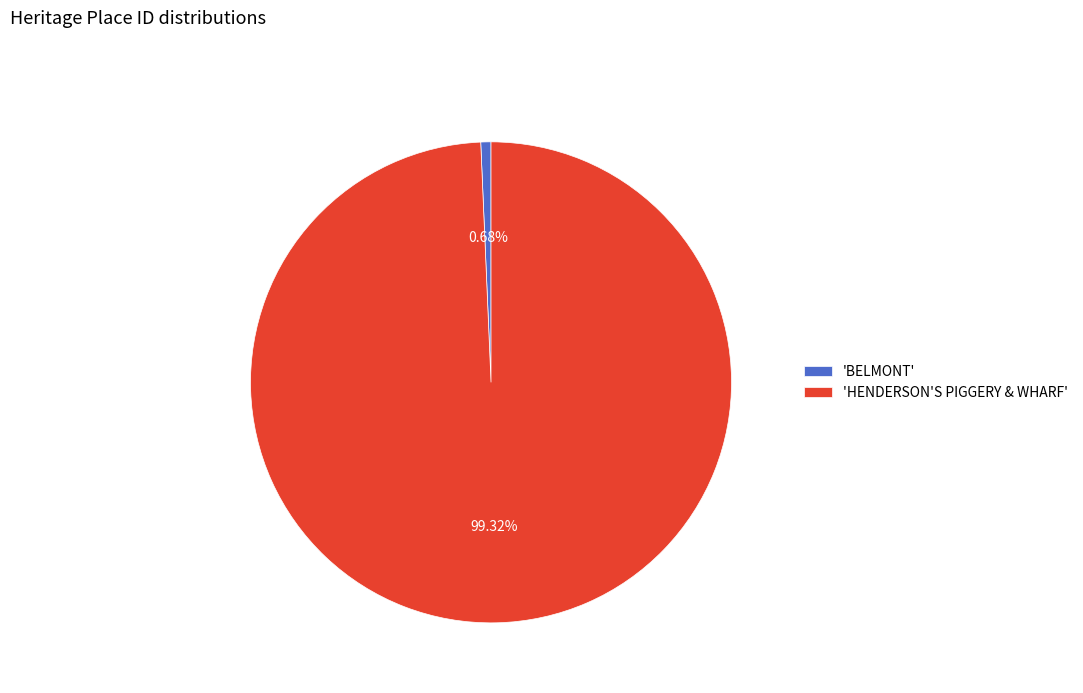

Rank the categories by value from lowest to highest.

'BELMONT', 'HENDERSON'S PIGGERY & WHARF'